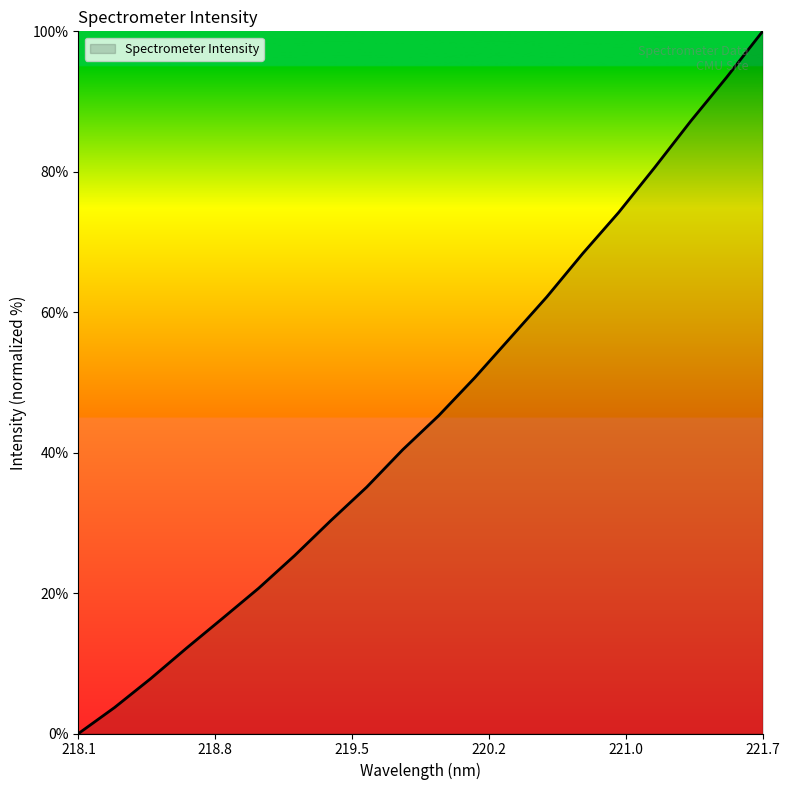

What is the difference between the maximum and minimum values?

100.0